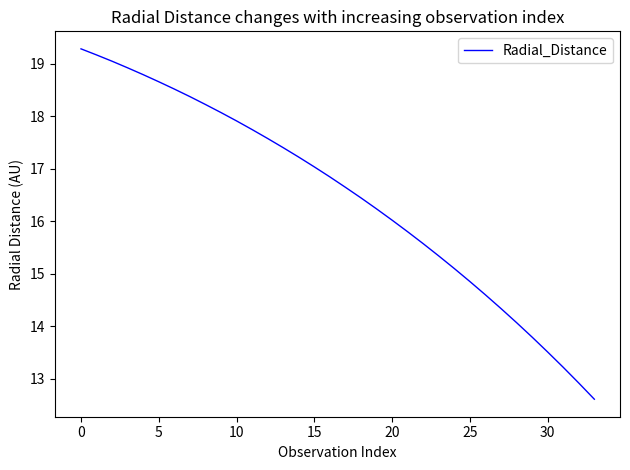

What is the greatest value displayed?

19.3